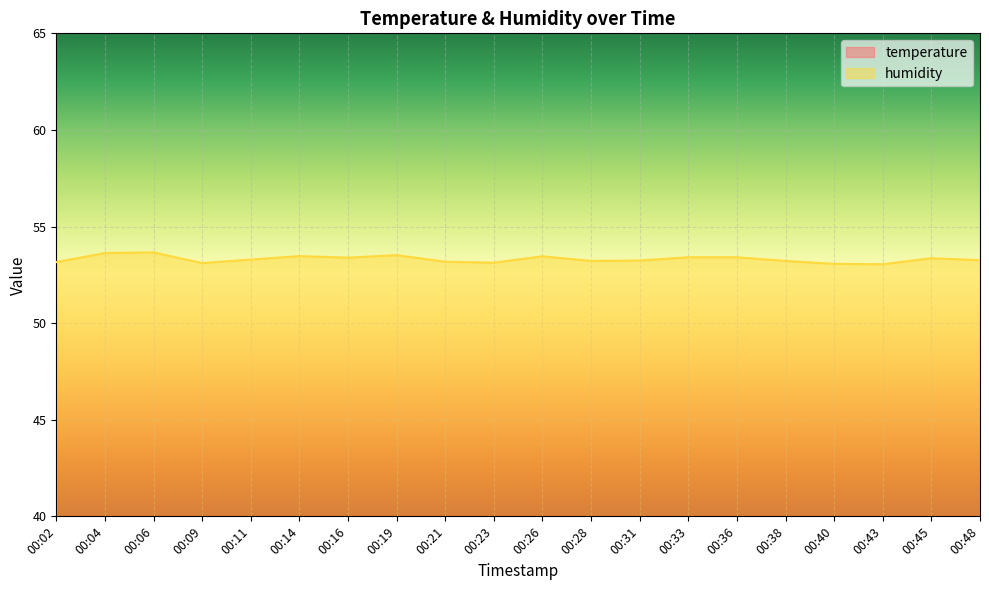

What is the difference between the second highest and second lowest values in the temperature series?

0.3